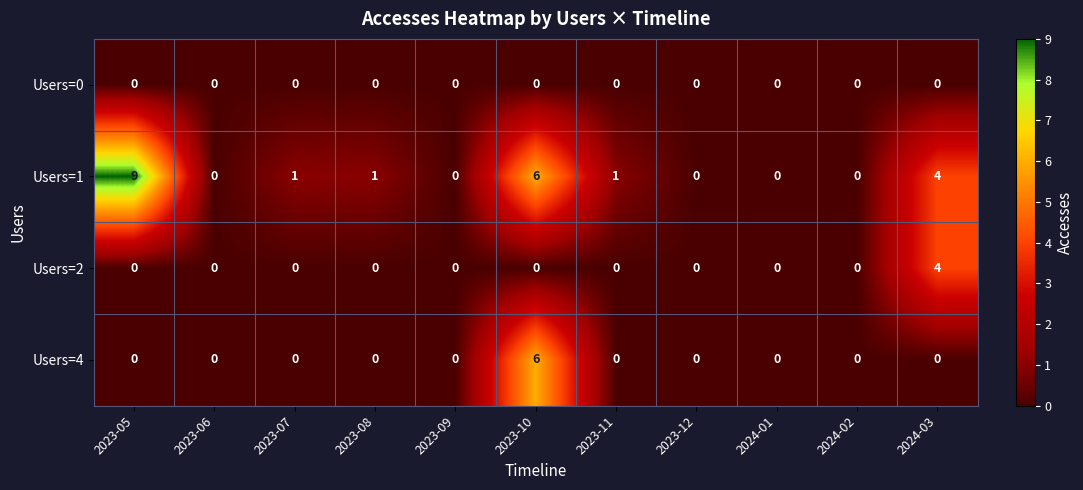

Which series has the largest range (max minus min)?

Users=1